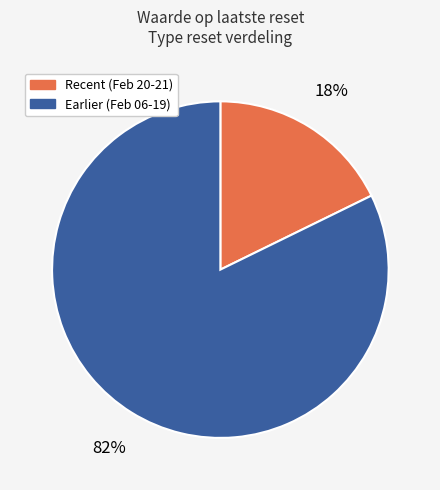

Is there any slice that represents more than half of the pie?

Yes